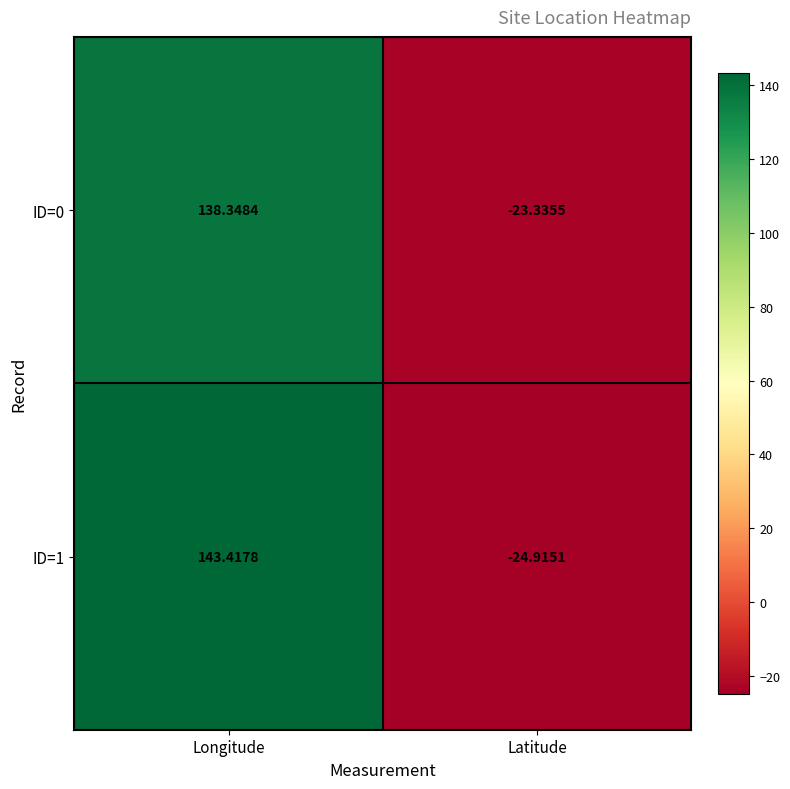

Rank the series by their maximum value, from lowest to highest.

ID=0, ID=1